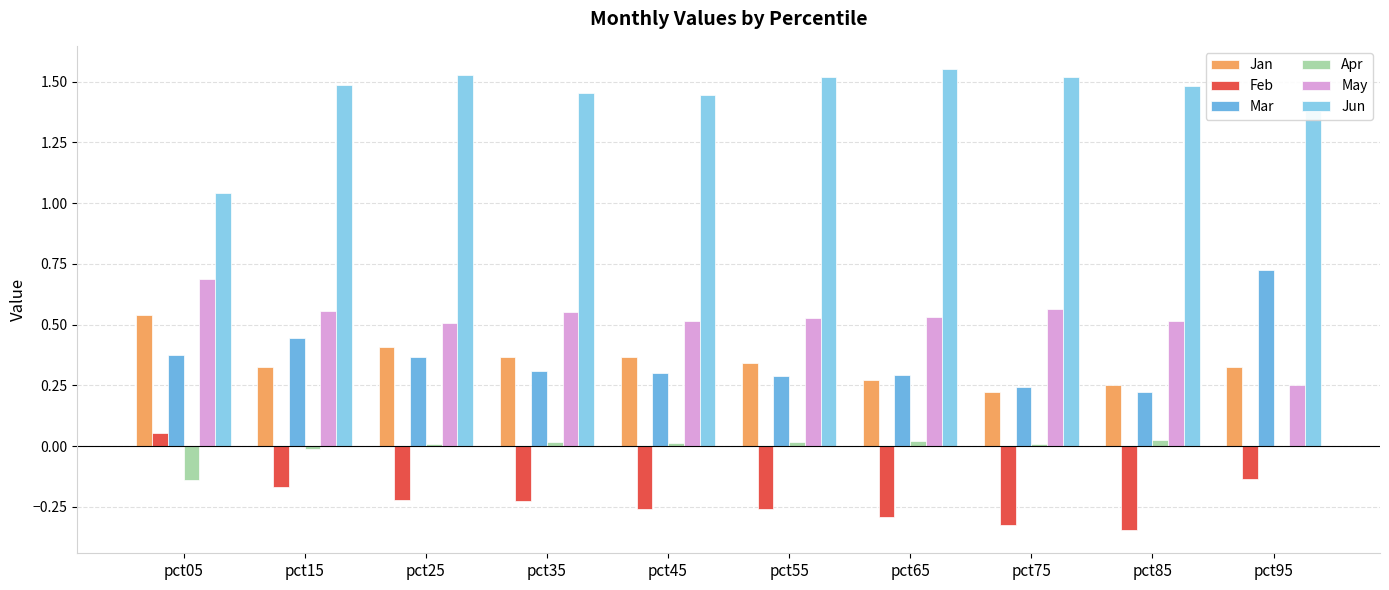

List the labels in order of Jun value, smallest first.

pct05, pct95, pct45, pct35, pct85, pct15, pct75, pct55, pct25, pct65